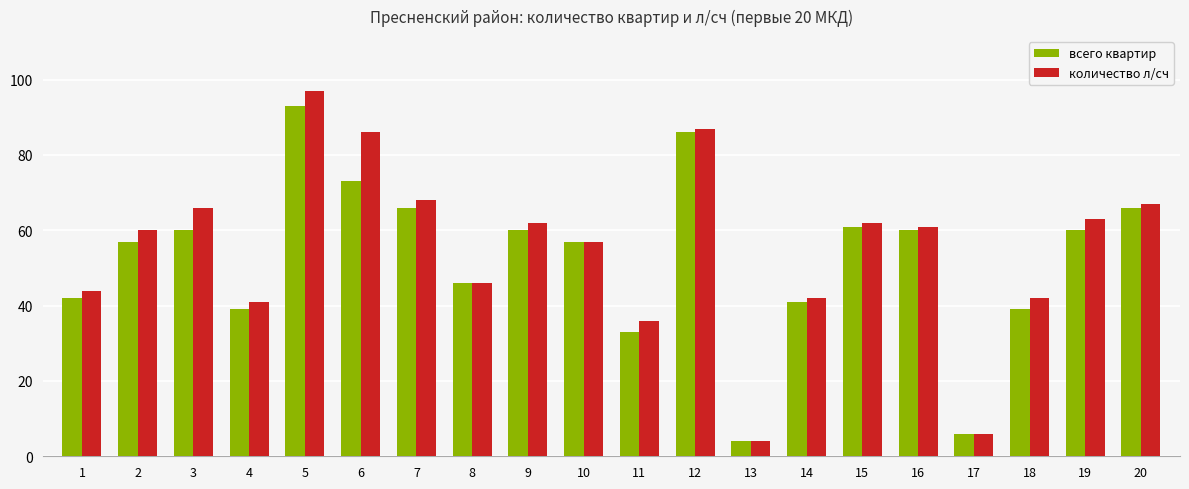

What are all the series names shown in the legend?

всего квартир, количество л/сч